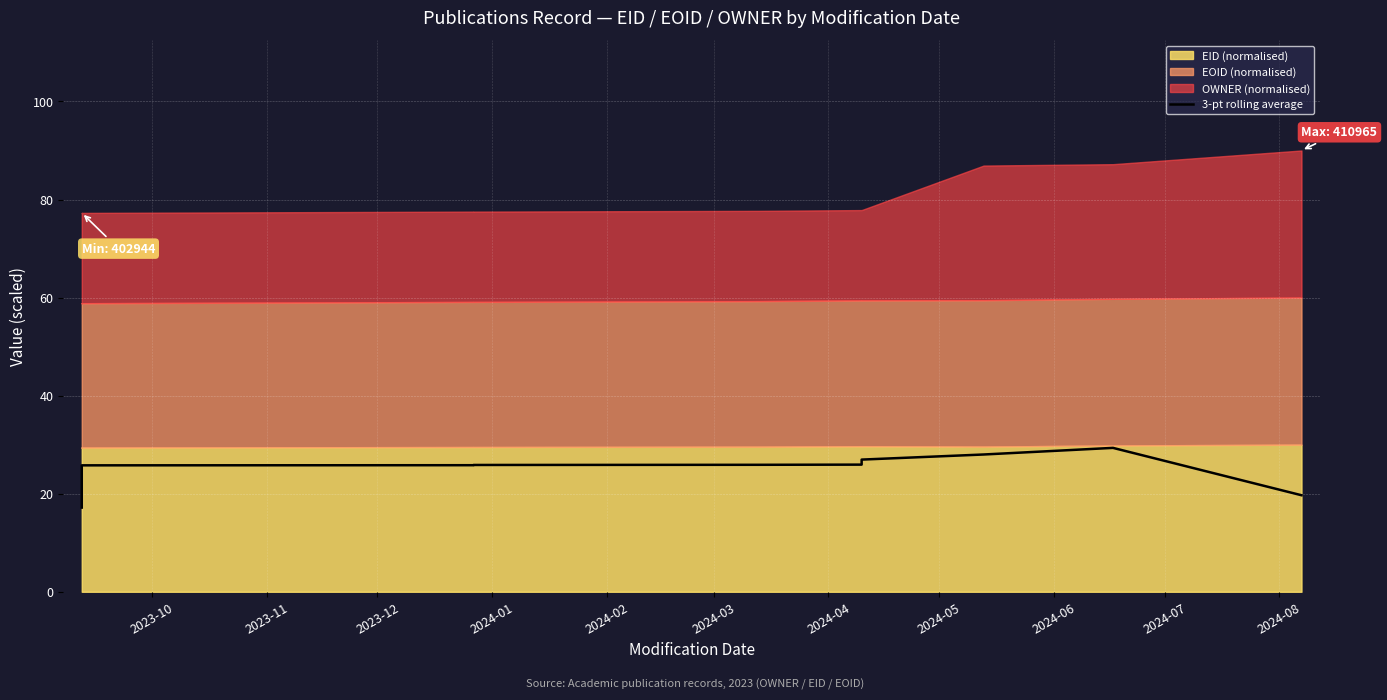

Read the value at 2024-06.

27.0